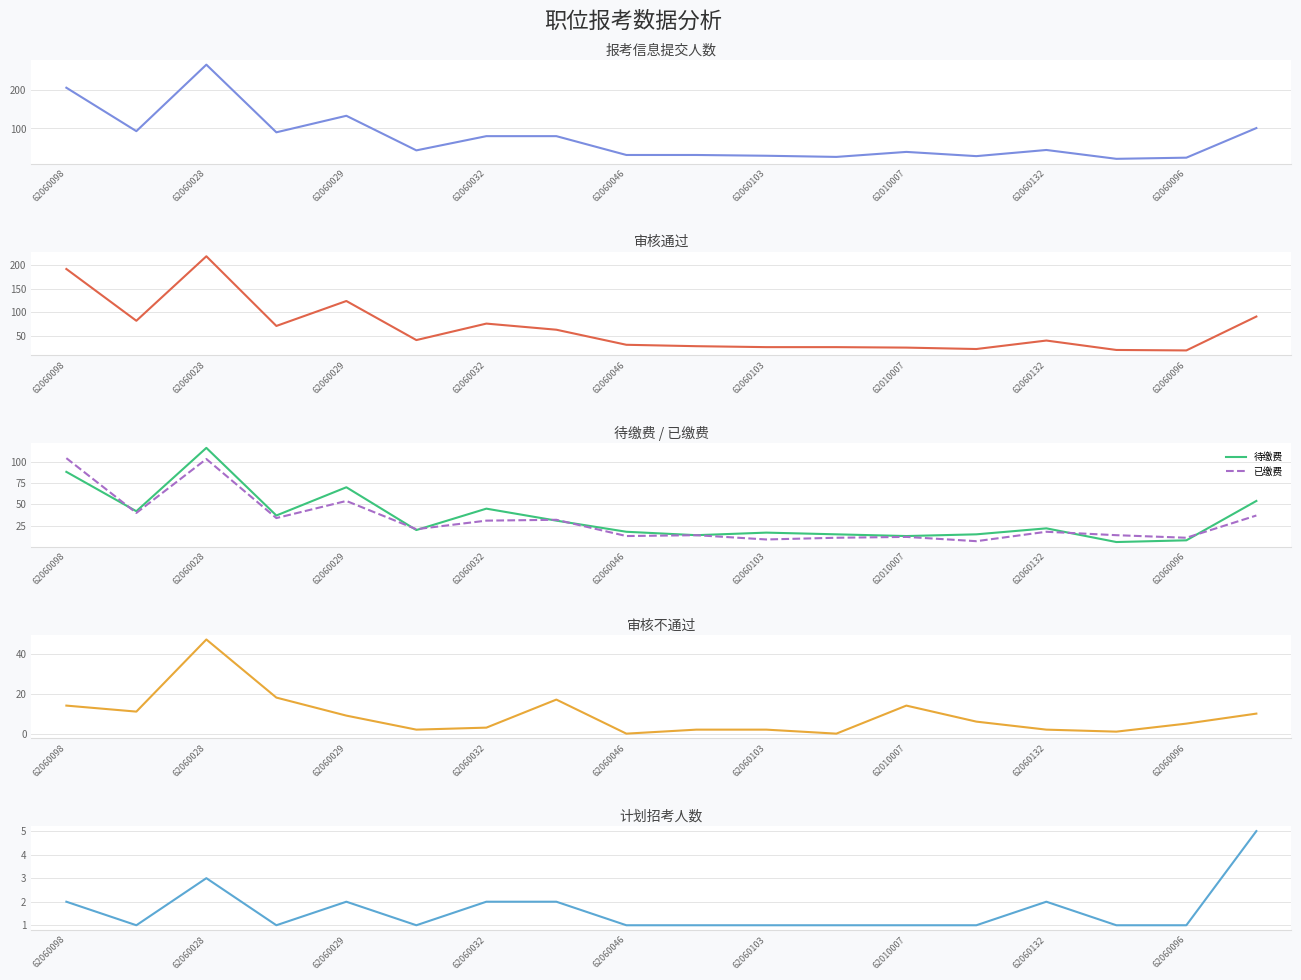

True or false: 已缴费 has a value of 103 at 62060028.

True